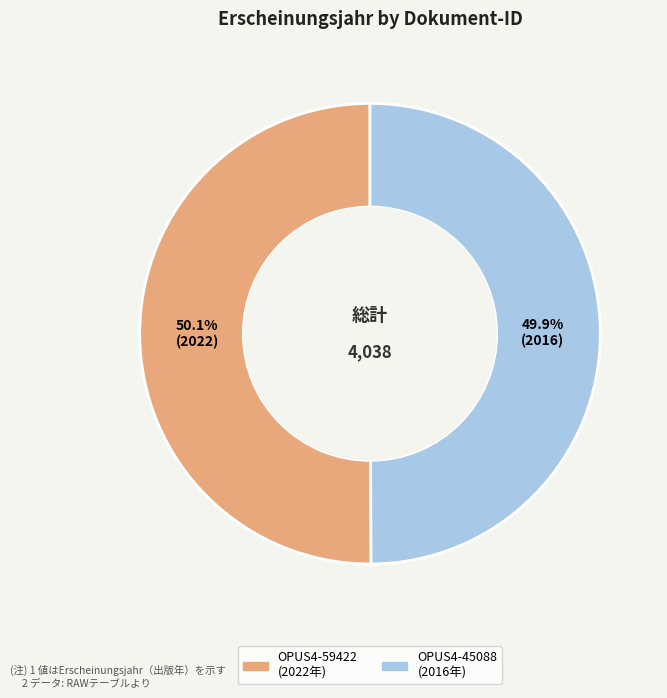

Approximately how many times larger is the value at OPUS4-59422 compared to OPUS4-45088?

1.0